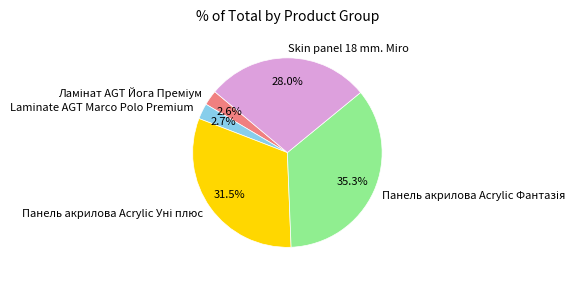

Is there any slice that represents more than half of the pie?

No